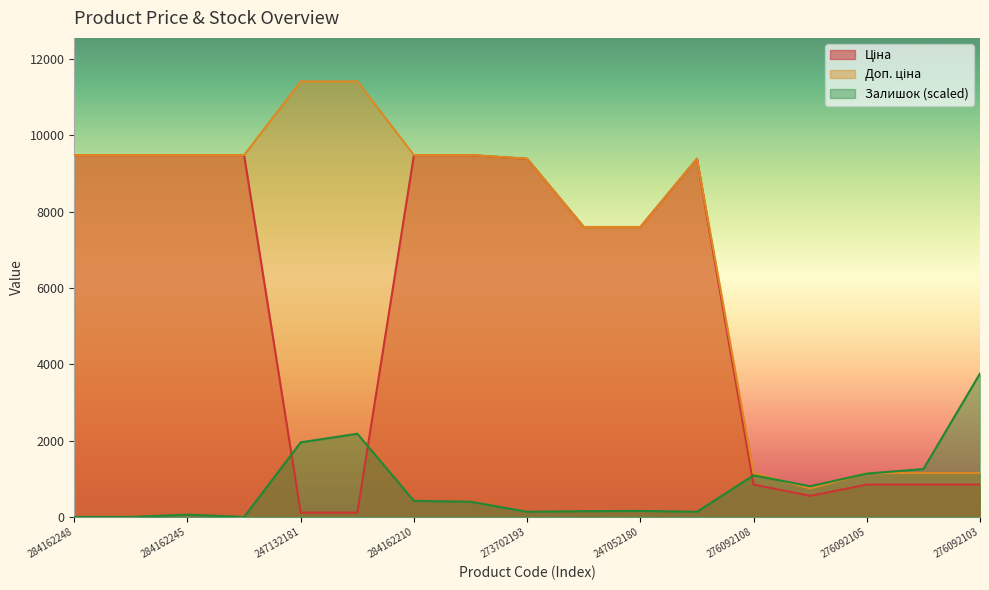

Which series has the largest range (max minus min)?

Доп. ціна